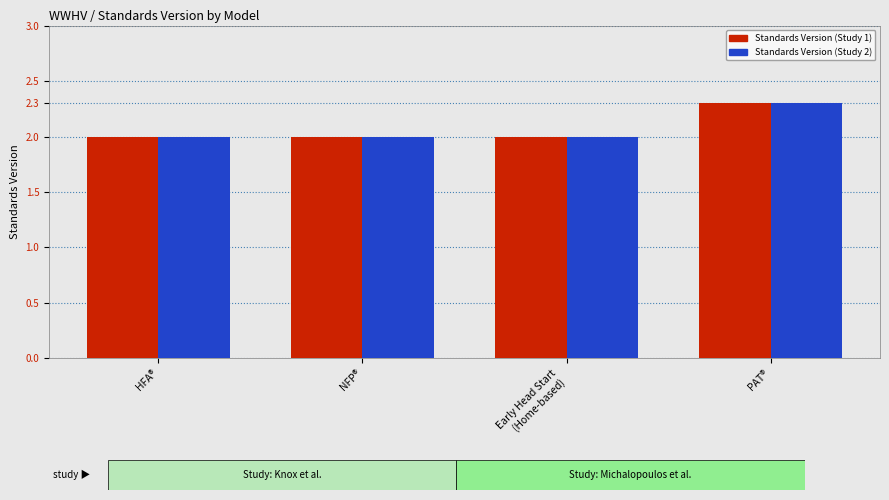

Reading right to left, what are all the values shown in this chart?

Standards Version (Study 1): PAT®=2.3	Early Head Start
(Home-based)=2.0	NFP®=2.0	HFA®=2.0
Standards Version (Study 2): PAT®=2.3	Early Head Start
(Home-based)=2.0	NFP®=2.0	HFA®=2.0